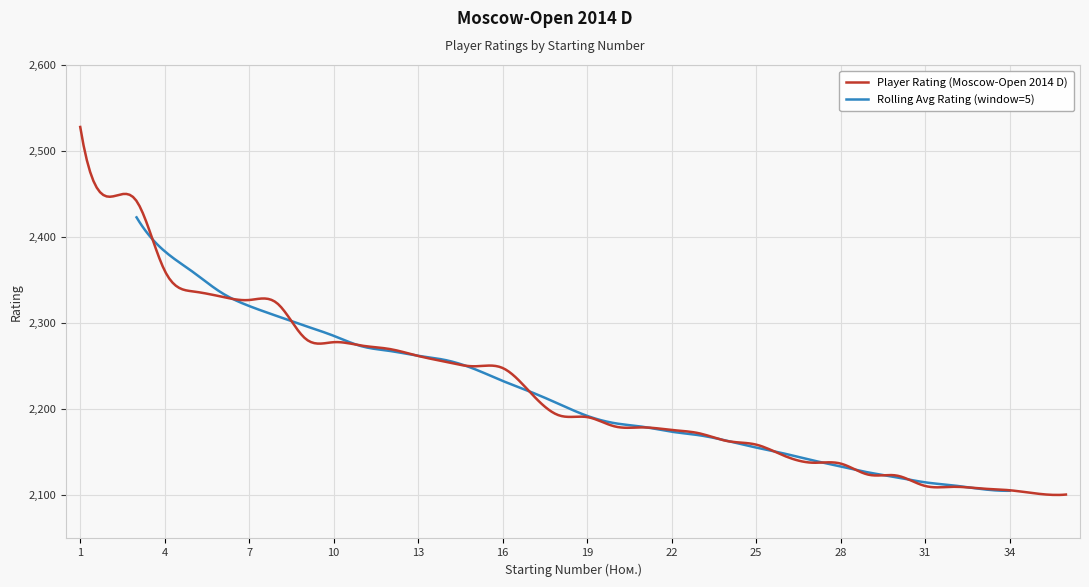

Reading left to right, list all the values displayed in this chart.

2528	2447	2442	2361	2337	2331	2327	2323	2282	2278	2274	2270	2262	2255	2250	2248	2219	2193	2191	2180	2179	2176	2172	2163	2159	2146	2138	2137	2124	2123	2111	2110	2108	2106	2102	2101